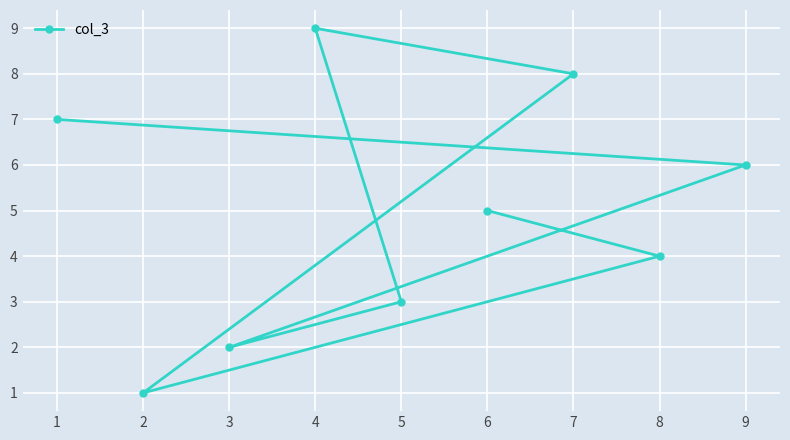

Which label corresponds to the smallest value in the chart?

2